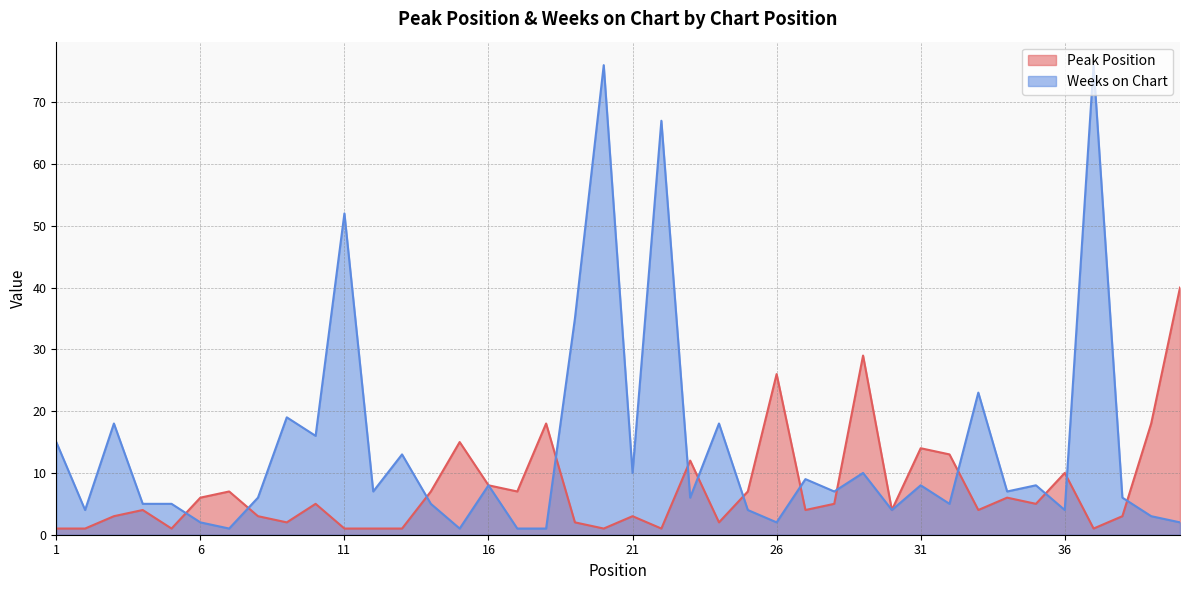

Rank the series by their maximum value, from lowest to highest.

Peak Position, Weeks on Chart